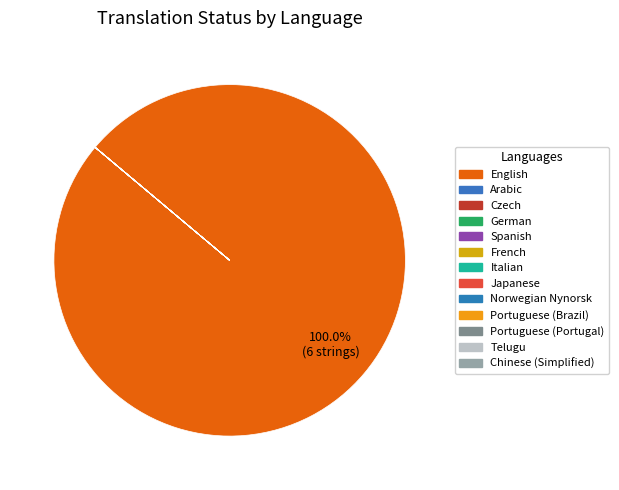

What portion of the pie excludes Spanish?

100.0%